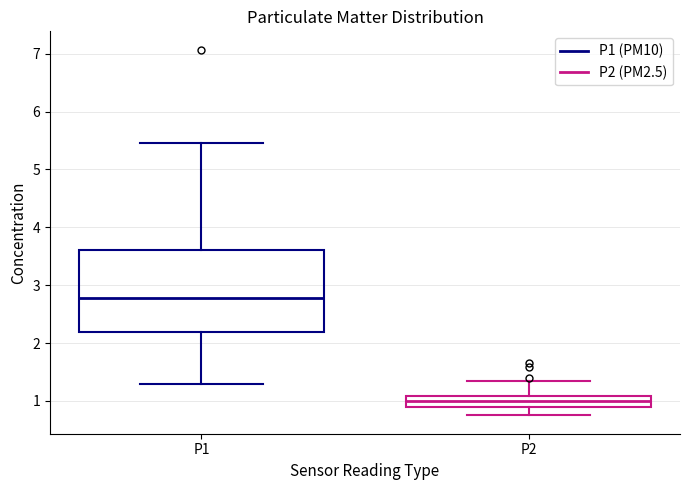

Where does the median line of the box for P1 sit on the y-axis? The values are not printed on the chart, so give them approximately, as read against the axis.

2.8